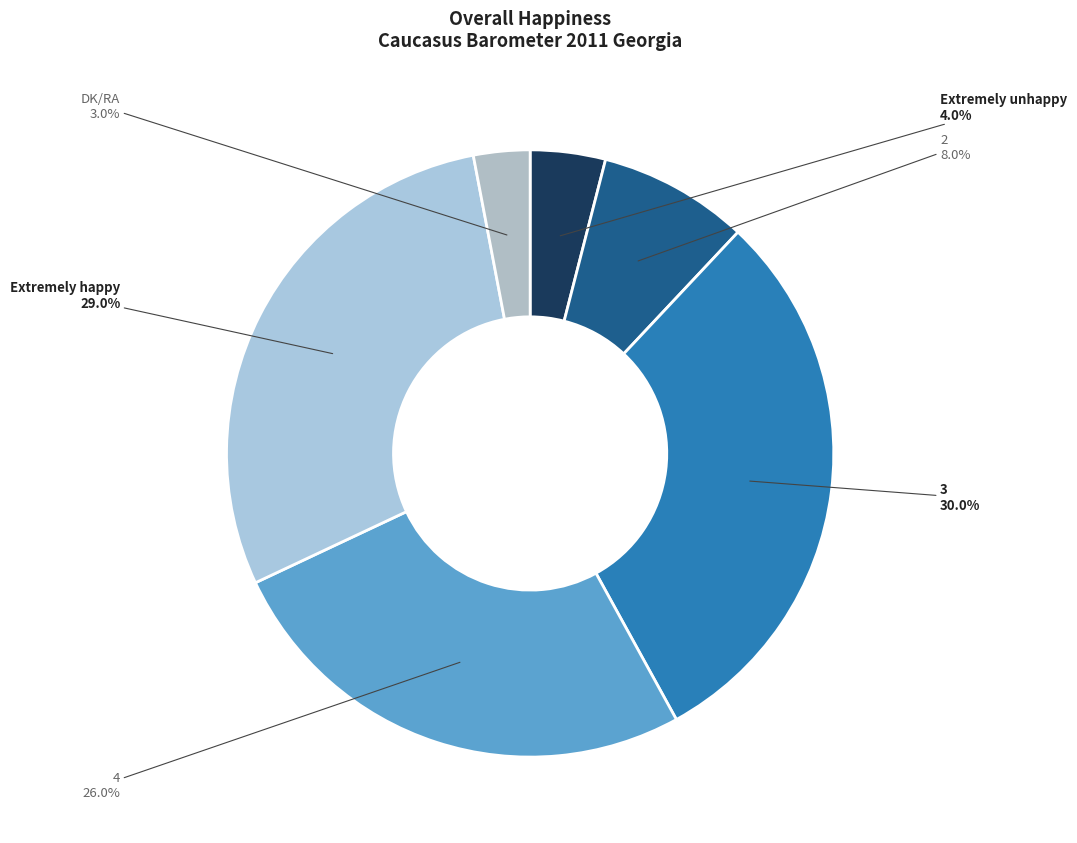

To the nearest percent, what percentage of the pie is DK/RA?

3%